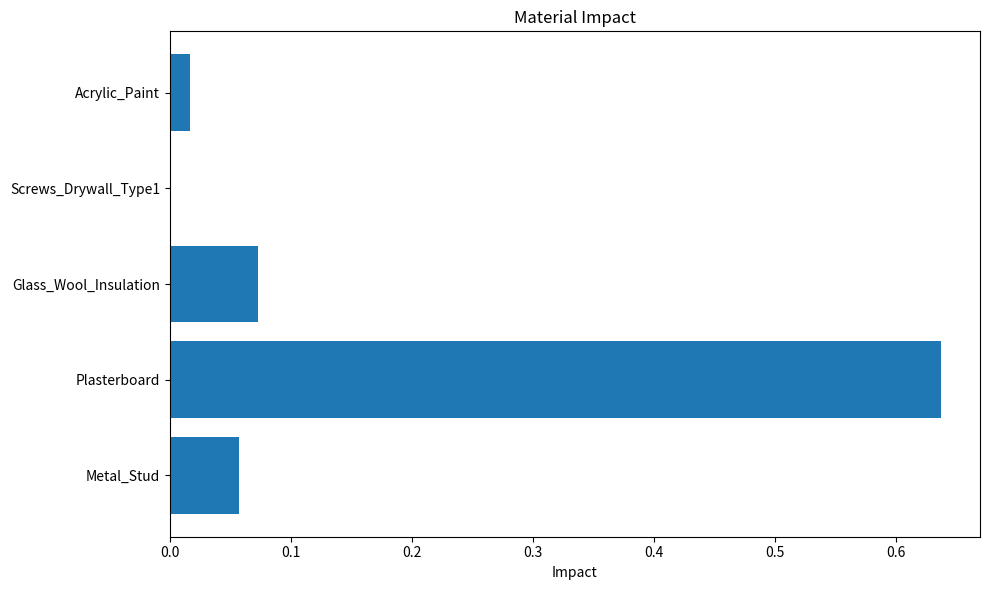

Does the chart contain stacked bars?

No